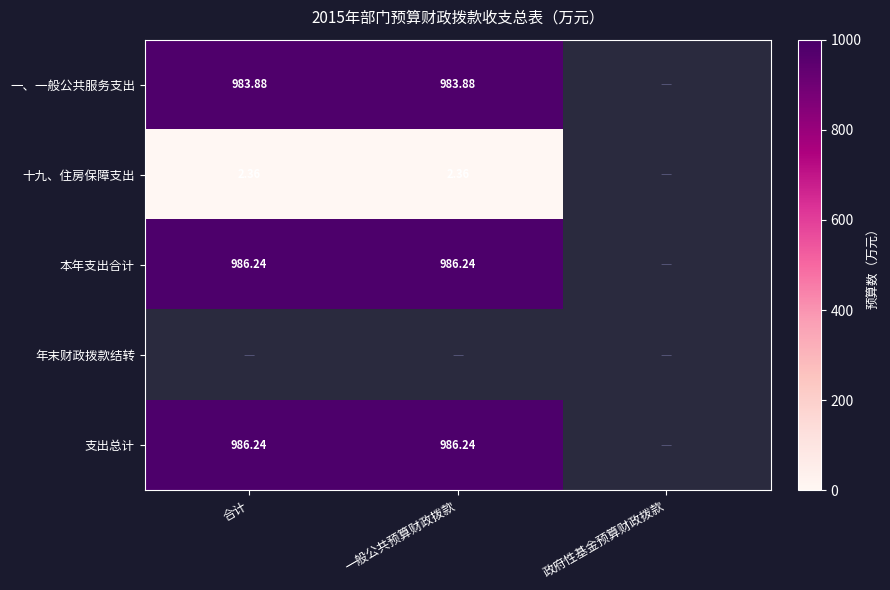

What is the sum of the 本年支出合计 values at 一般公共预算财政拨款 and 合计?

1972.5